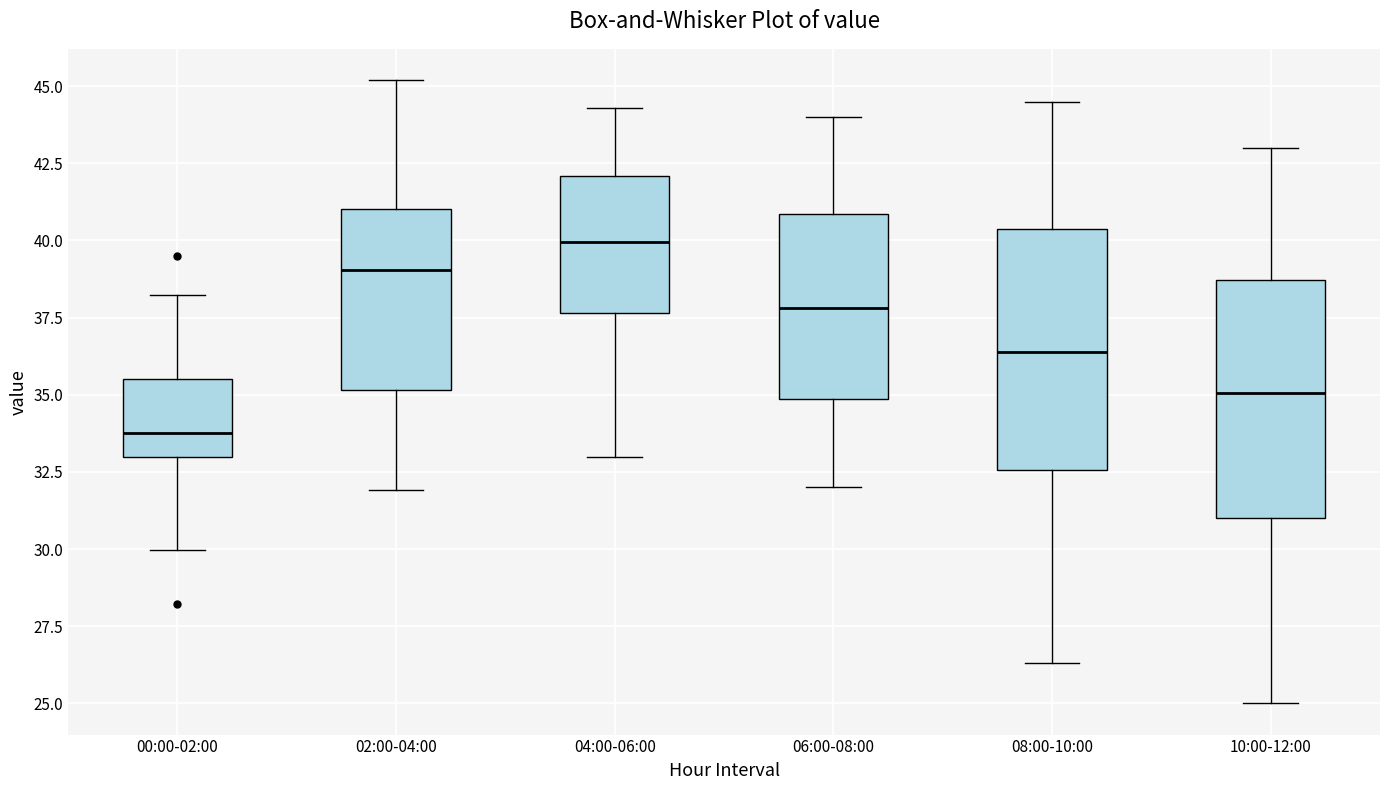

Reading left to right, transcribe this box plot: for each box, give where its median line is, the range the box spans, and where its two whiskers end, as read against the y-axis. The values are not printed on the chart, so give them approximately, as read against the axis.

00:00-02:00: median 34.0, box 33.0 to 35.5, whiskers 30.0 to 38.0
02:00-04:00: median 39.0, box 35.0 to 41.0, whiskers 32.0 to 45.0
04:00-06:00: median 40.0, box 37.5 to 42.0, whiskers 33.0 to 44.5
06:00-08:00: median 38.0, box 35.0 to 41.0, whiskers 32.0 to 44.0
08:00-10:00: median 36.5, box 32.5 to 40.5, whiskers 26.5 to 44.5
10:00-12:00: median 35.0, box 31.0 to 38.5, whiskers 25.0 to 43.0